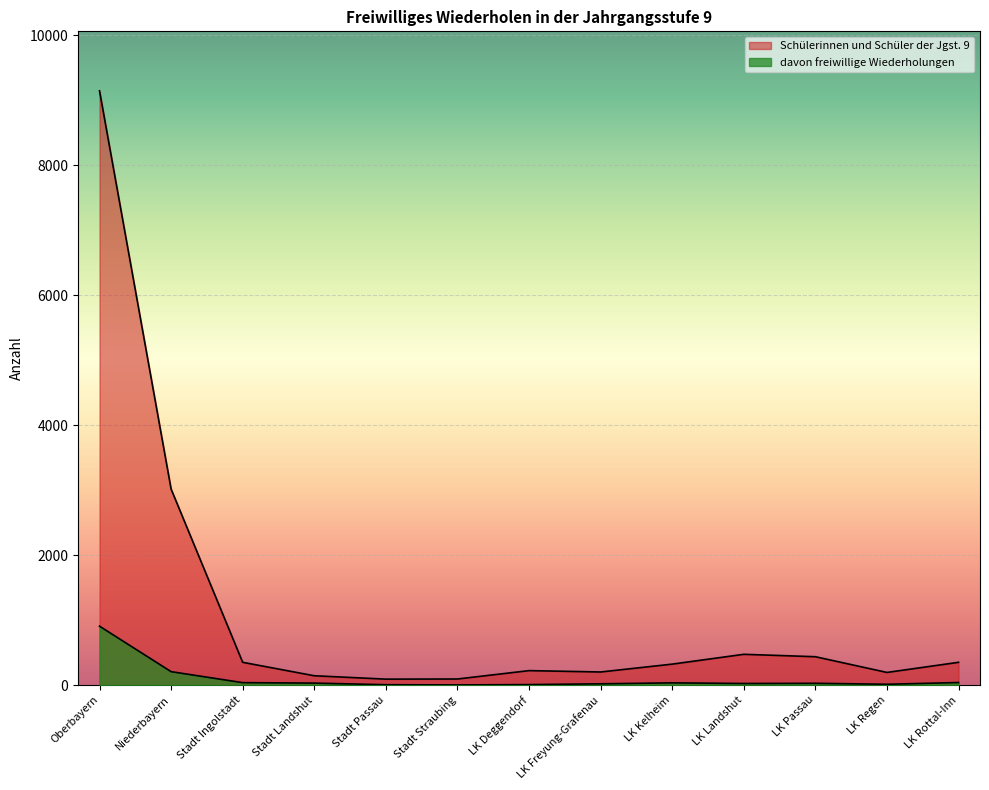

How many interior local peaks does the Schülerinnen und Schüler der Jgst. 9 series have?

2